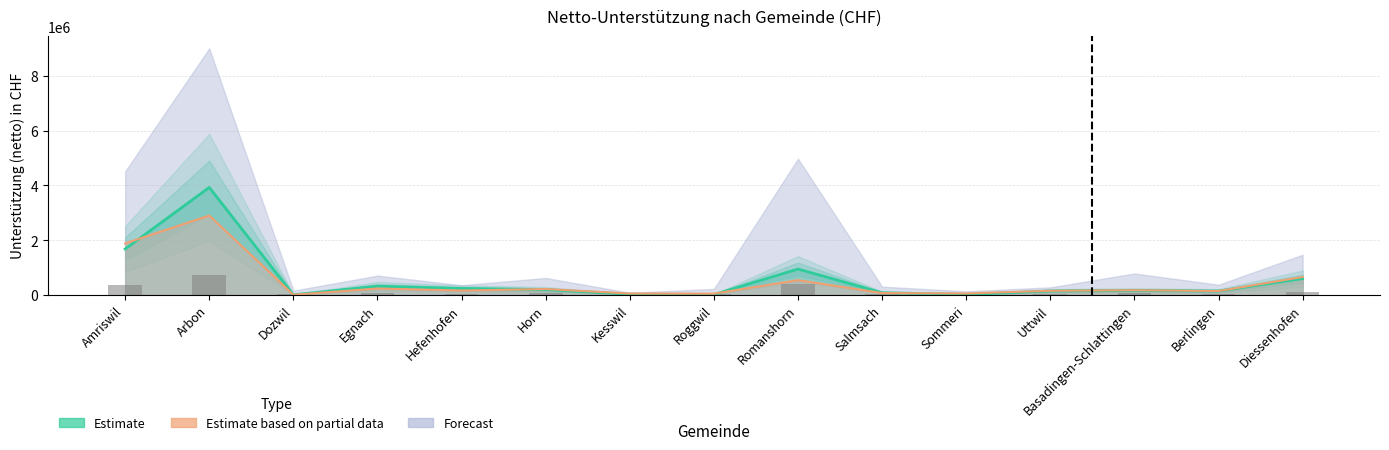

What is the difference between the Estimate based on partial data values at Sommeri and Salmsach?

14338.2